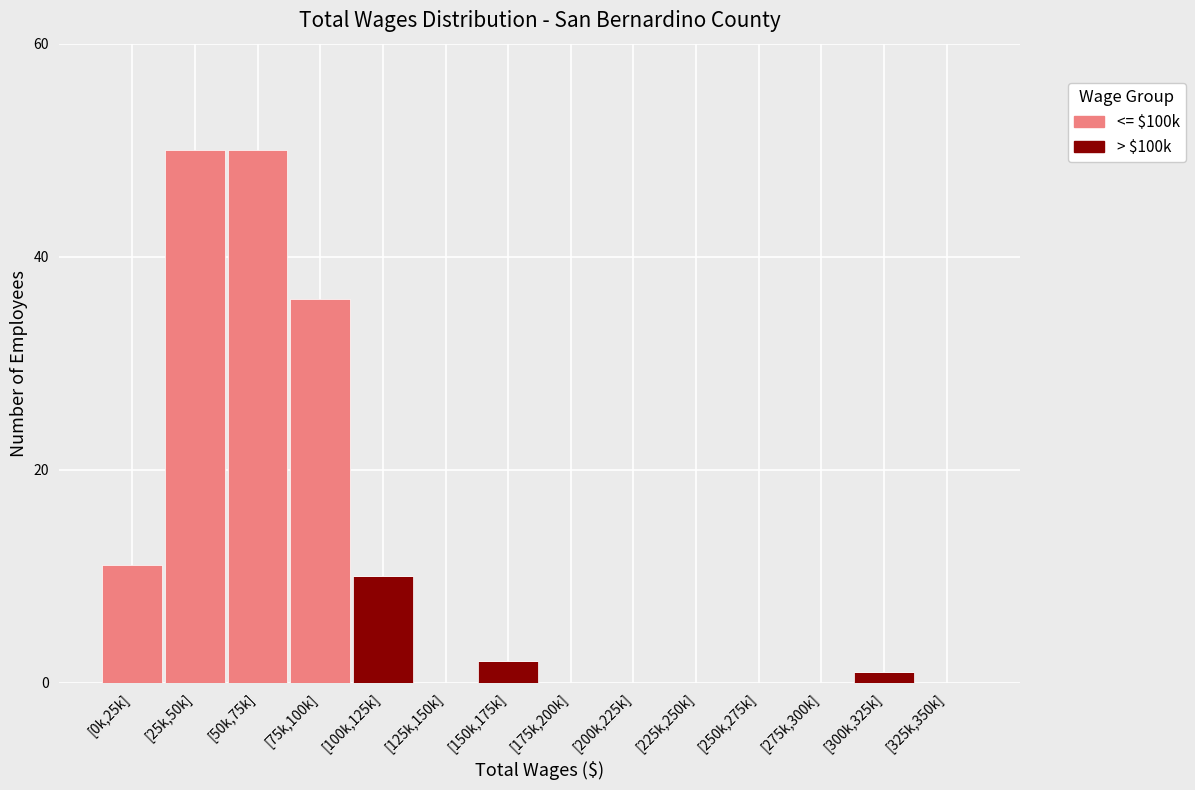

Reading left to right, what are the values for > $100k?

[0k,25k]=0	[25k,50k]=0	[50k,75k]=0	[75k,100k]=0	[100k,125k]=10	[125k,150k]=0	[150k,175k]=2	[175k,200k]=0	[200k,225k]=0	[225k,250k]=0	[250k,275k]=0	[275k,300k]=0	[300k,325k]=1	[325k,350k]=0